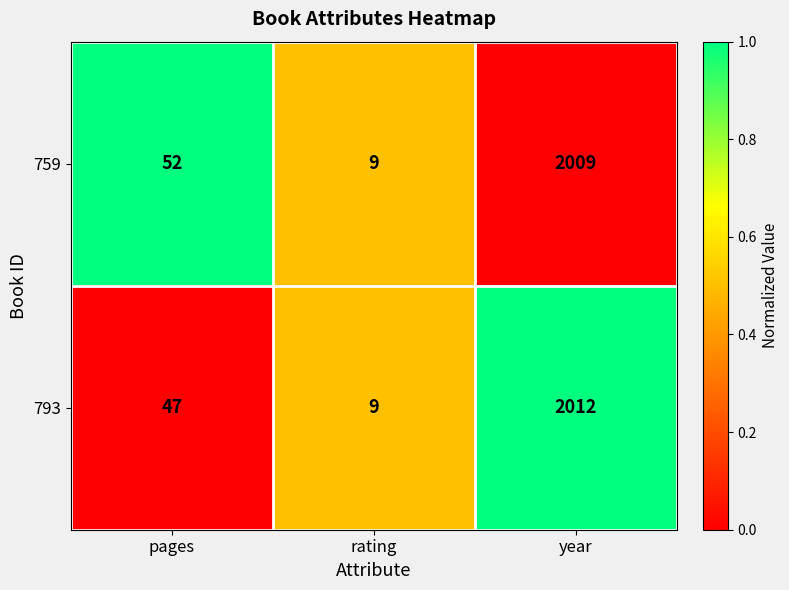

The value of 759 at pages is 52. True or false?

True